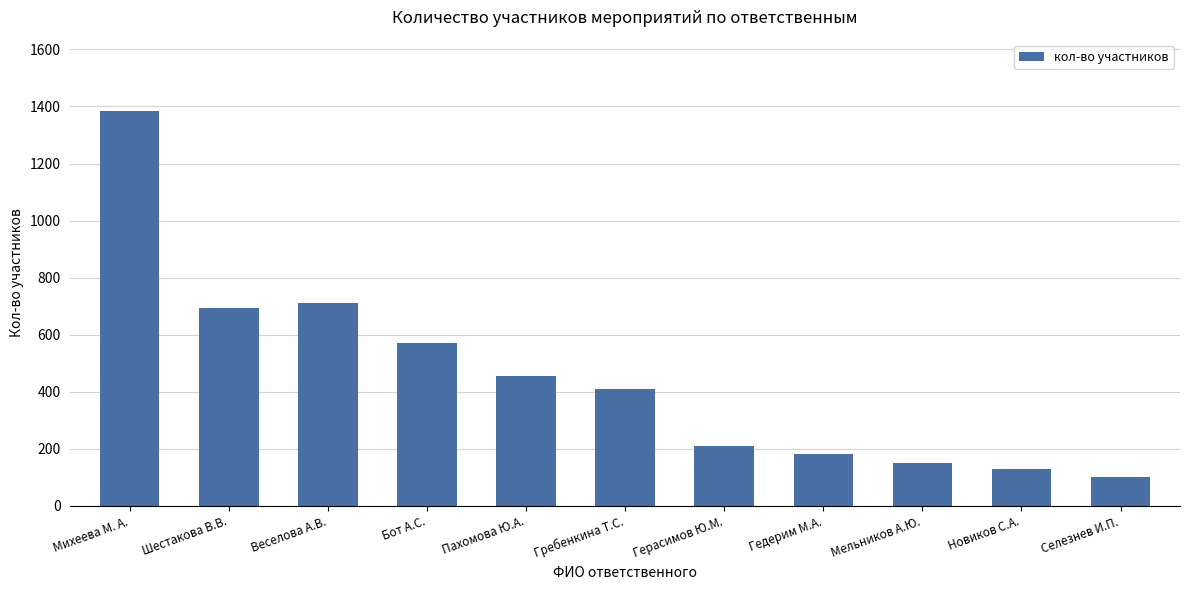

Is it true that the value at Новиков С.А. is 130?

True